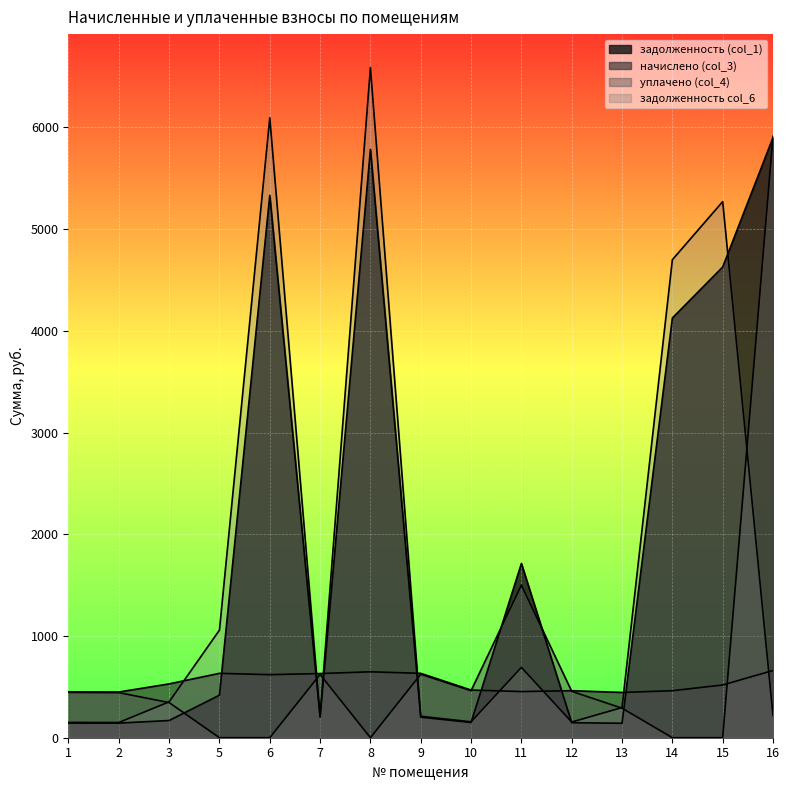

Rank the series by their maximum value, from highest to lowest.

задолженность col_6, уплачено (col_4), задолженность (col_1), начислено (col_3)